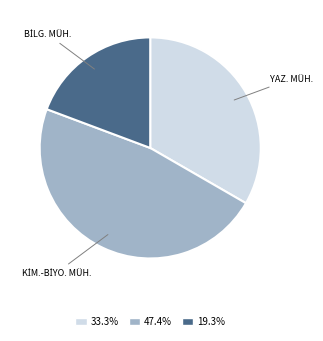

Does YAZ. MÜH. represent more than half of the total?

No